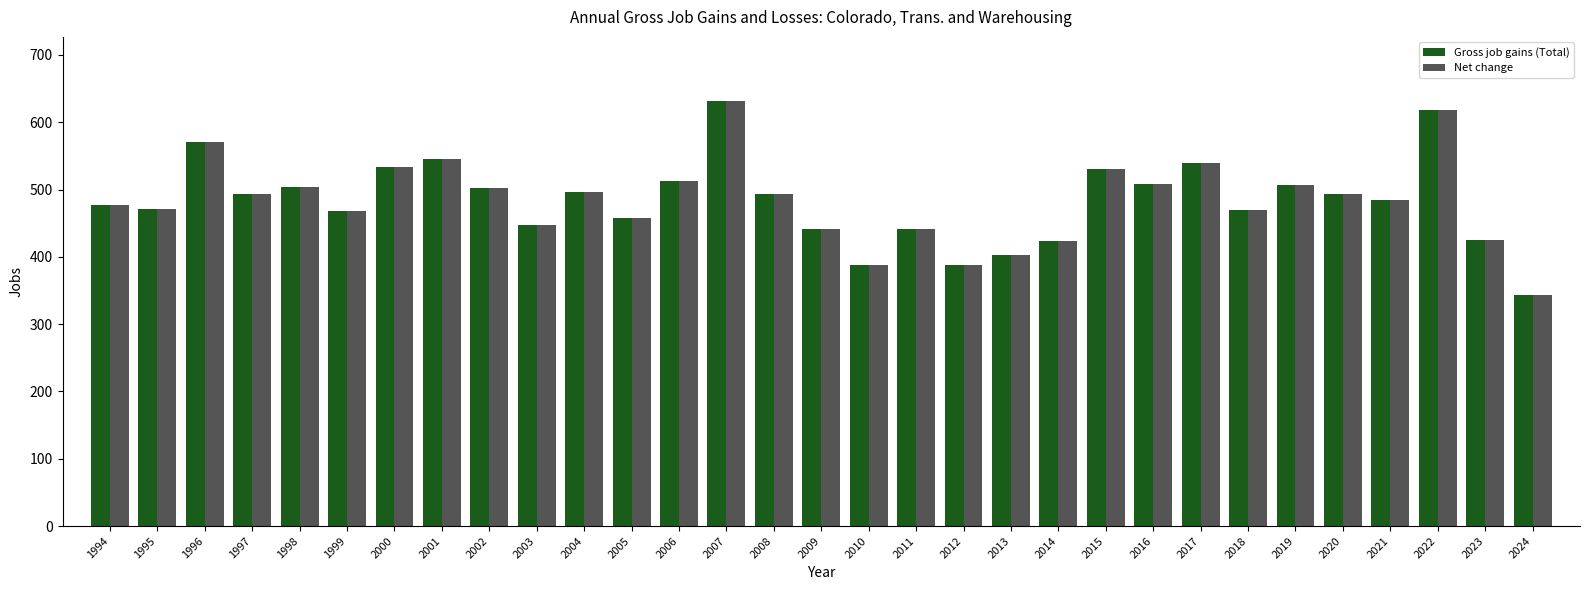

What is the sum of the Net change values at 2005 and 2018?

927